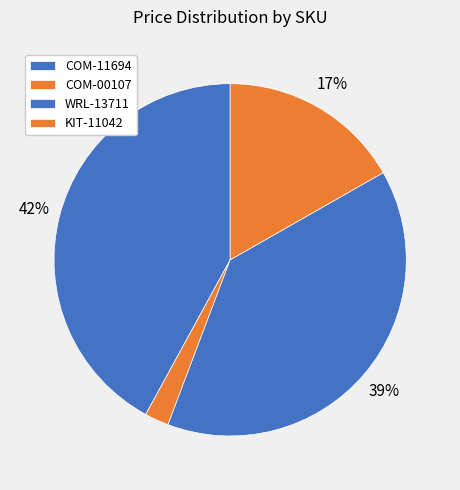

What is the change in value from COM-11694 to COM-00107?

-18.9